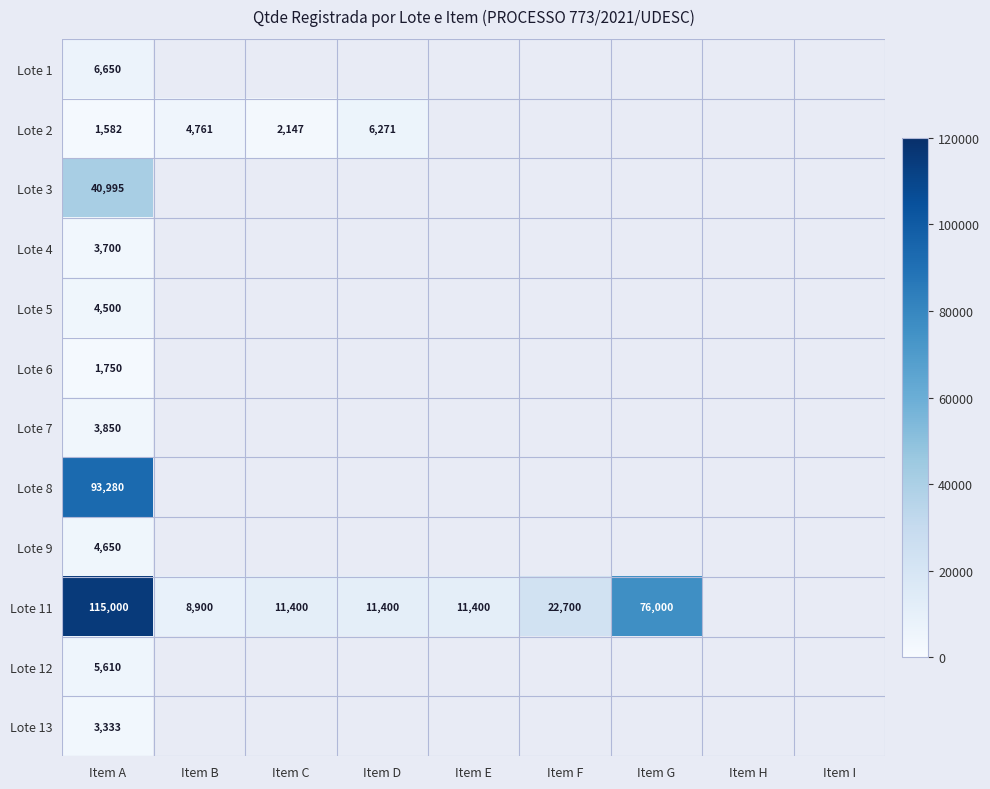

What is the spread (max minus min) of values at Item A?

113418